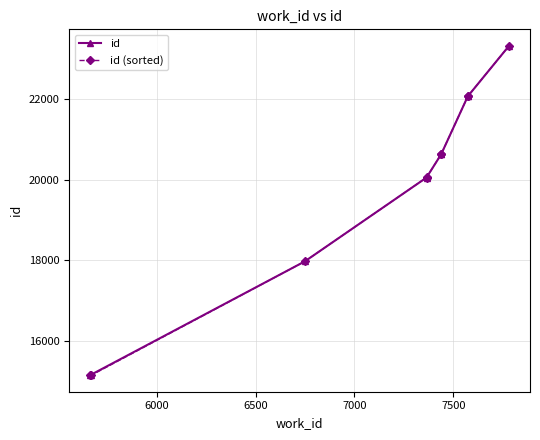

How many lines are shown in the chart?

2